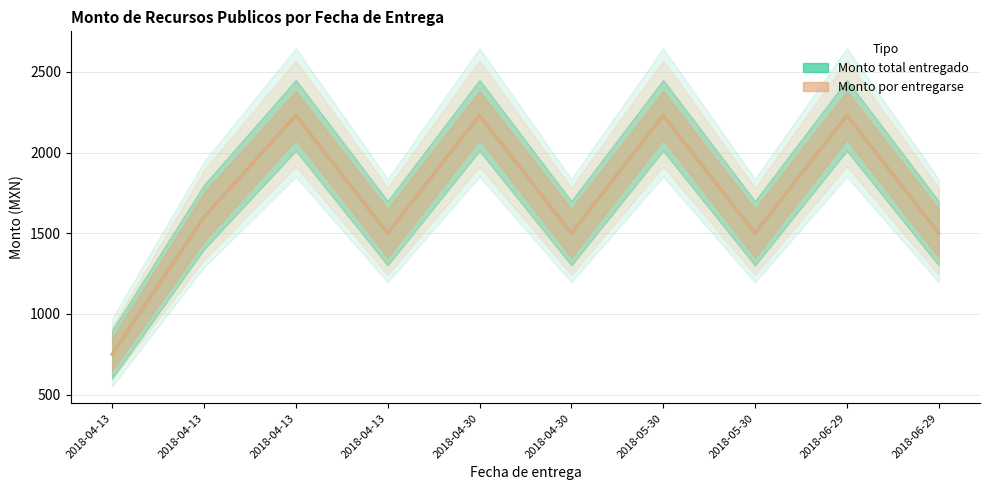

What is the average value of the Monto por entregarse series?

1727